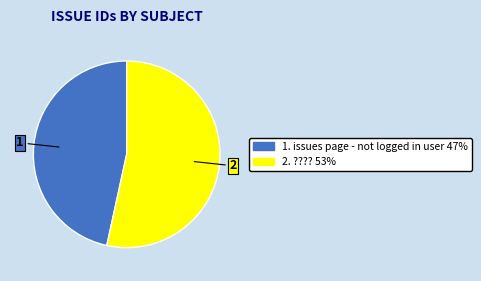

Is there any slice that represents more than half of the pie?

Yes